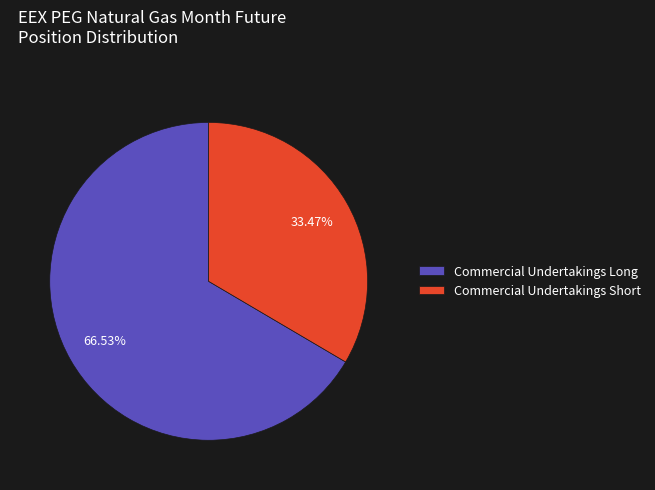

Is Commercial Undertakings Short the majority of the pie?

No